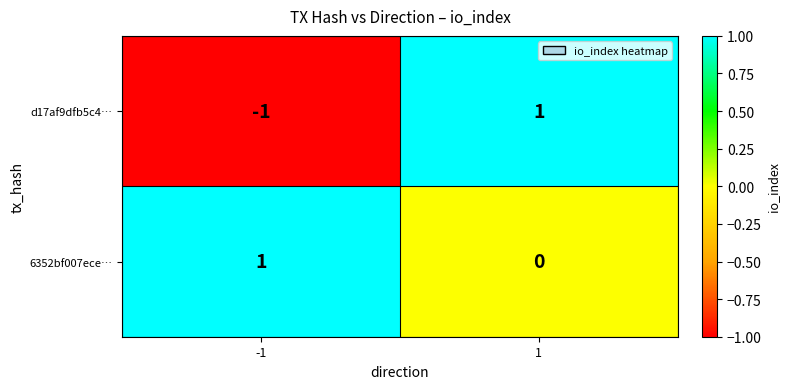

At how many categories does at least one series exceed 0?

2